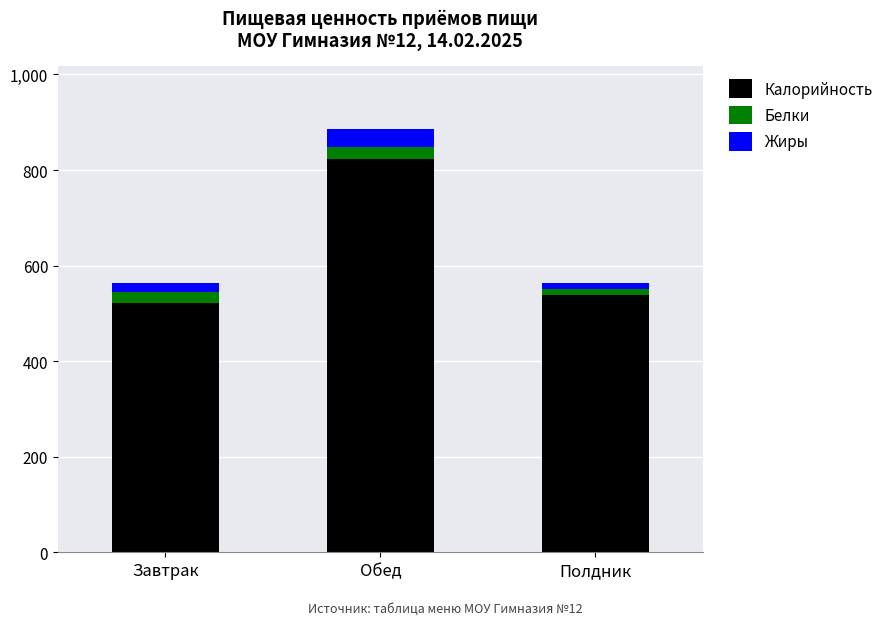

True or false: Калорийность has a value of 521.9 at Завтрак.

True